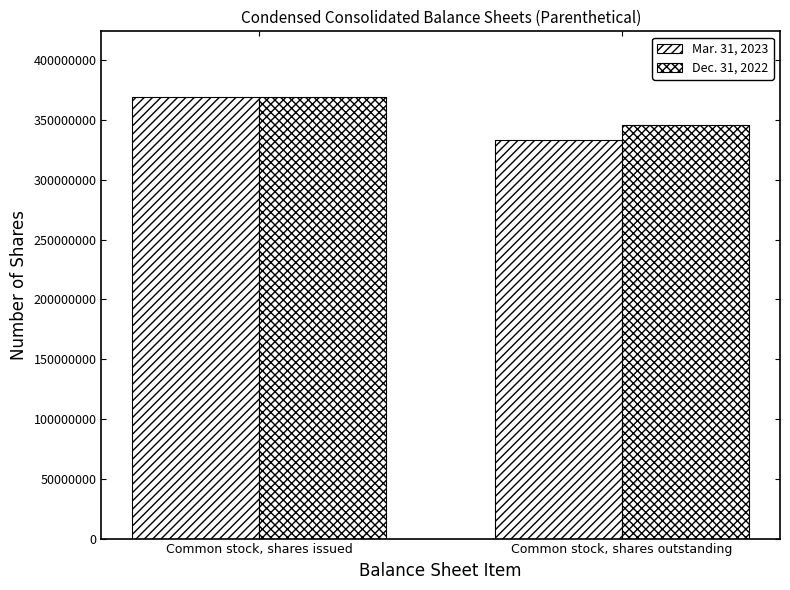

Count the number of categories in the chart.

2